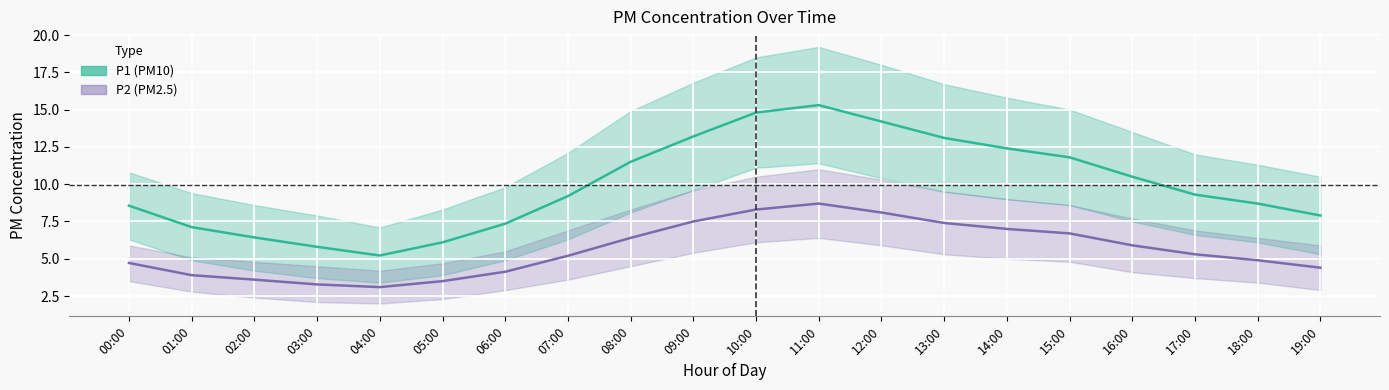

True or false: P2 (PM2.5) and P1 (PM10) cross at least once.

False